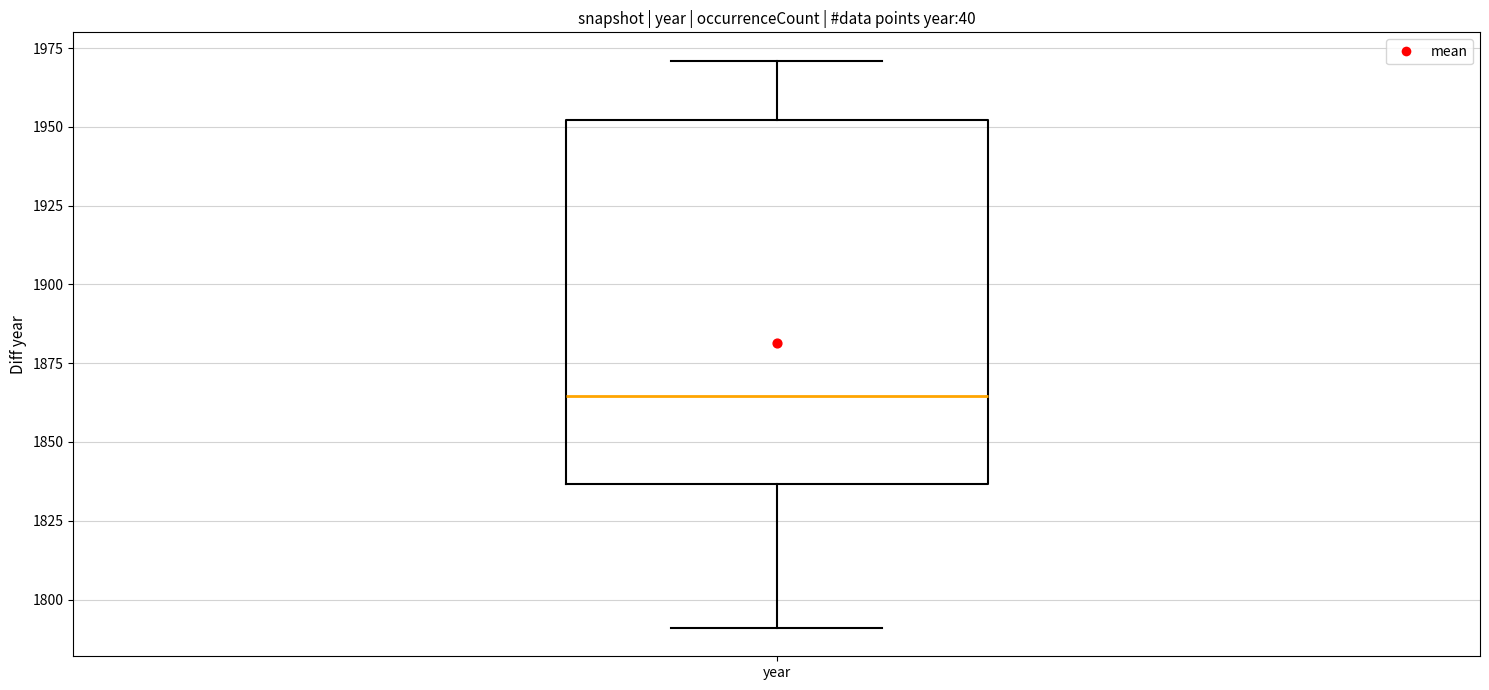

Read this box plot against the y-axis: the position of the median line, the range covered by the box, and the ends of both whiskers. The values are not printed on the chart, so give them approximately, as read against the axis.

median 1865, box 1835 to 1950, whiskers 1790 to 1970